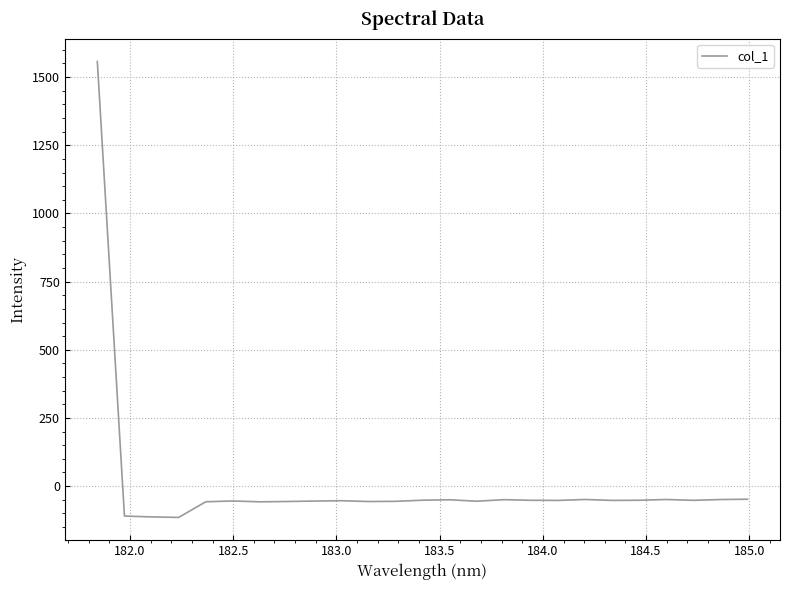

What is the difference between the maximum and minimum values?

1672.2